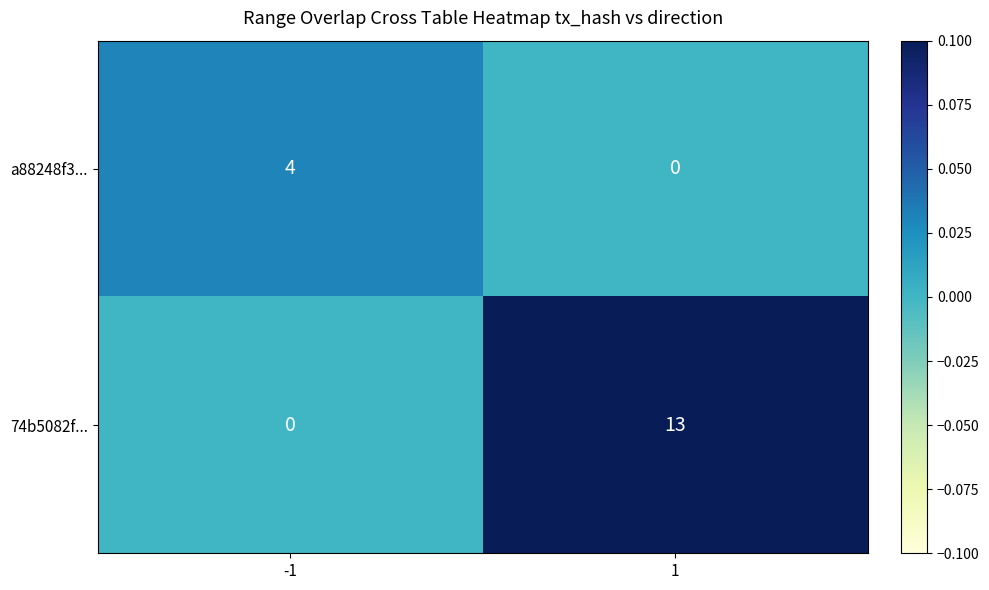

At how many categories does at least one series exceed 0?

2